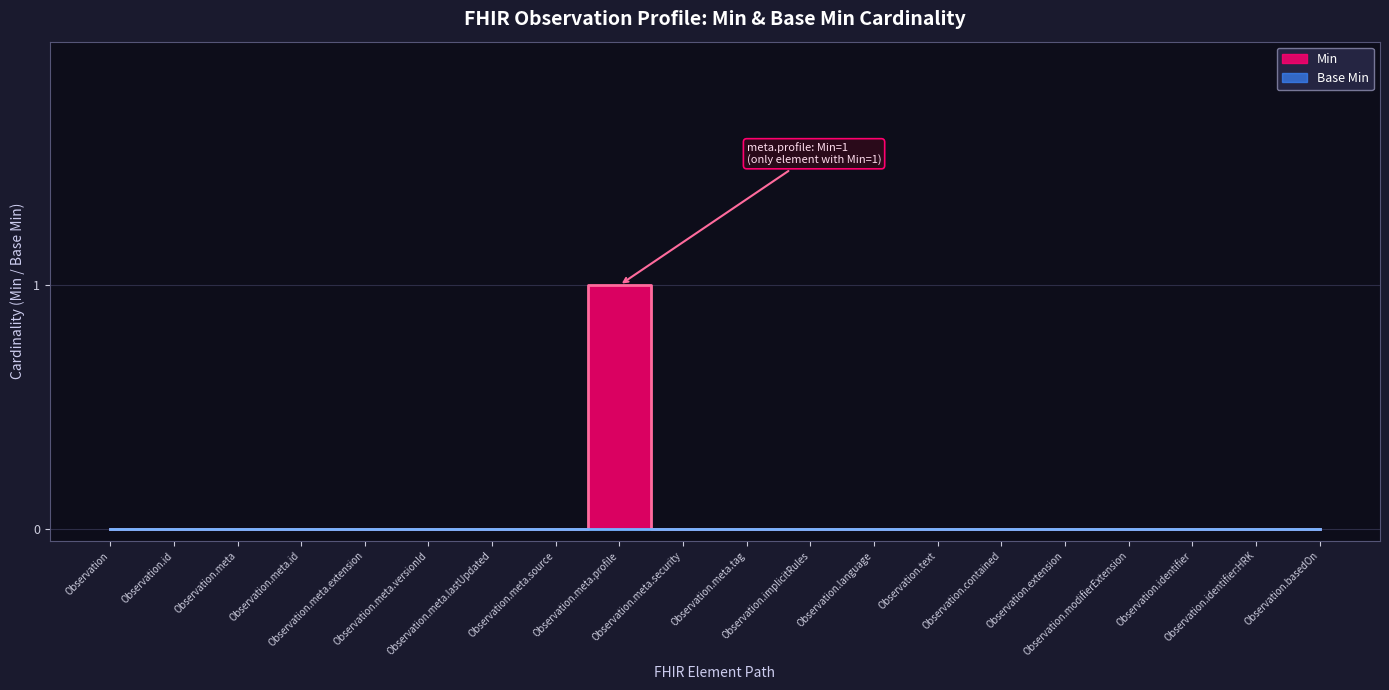

Rank the series at Observation.meta.security from lowest to highest value.

Base Min, Min